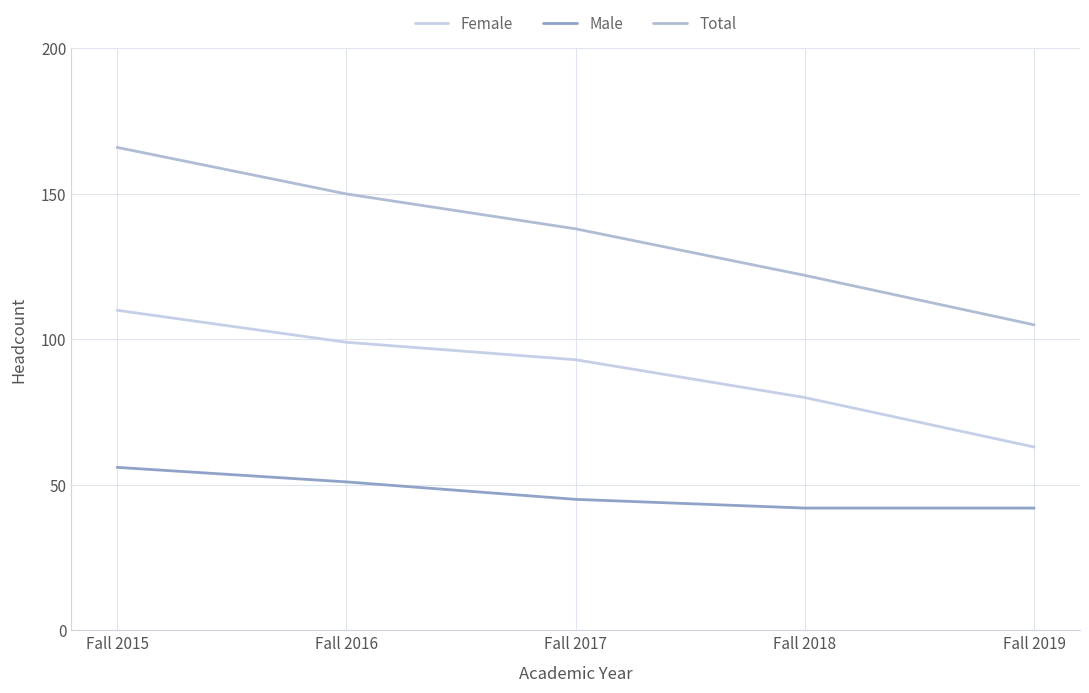

List the series in order of their overall mean, lowest first.

Male, Female, Total